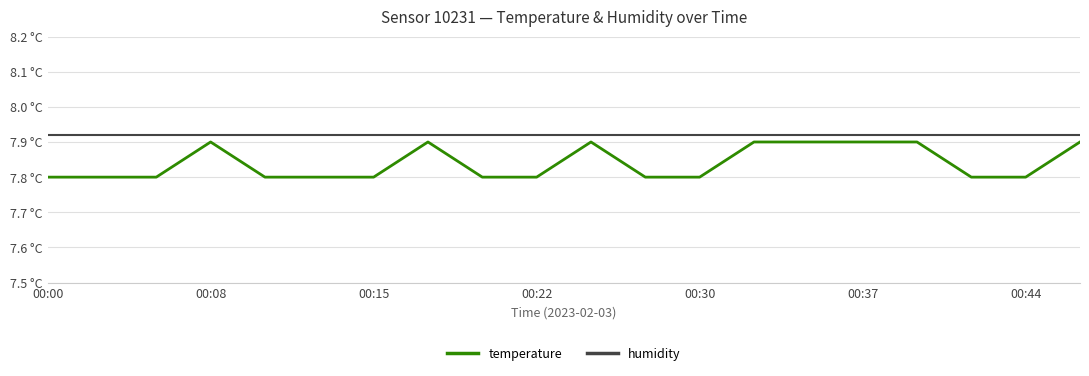

What is the maximum value for temperature?

7.9